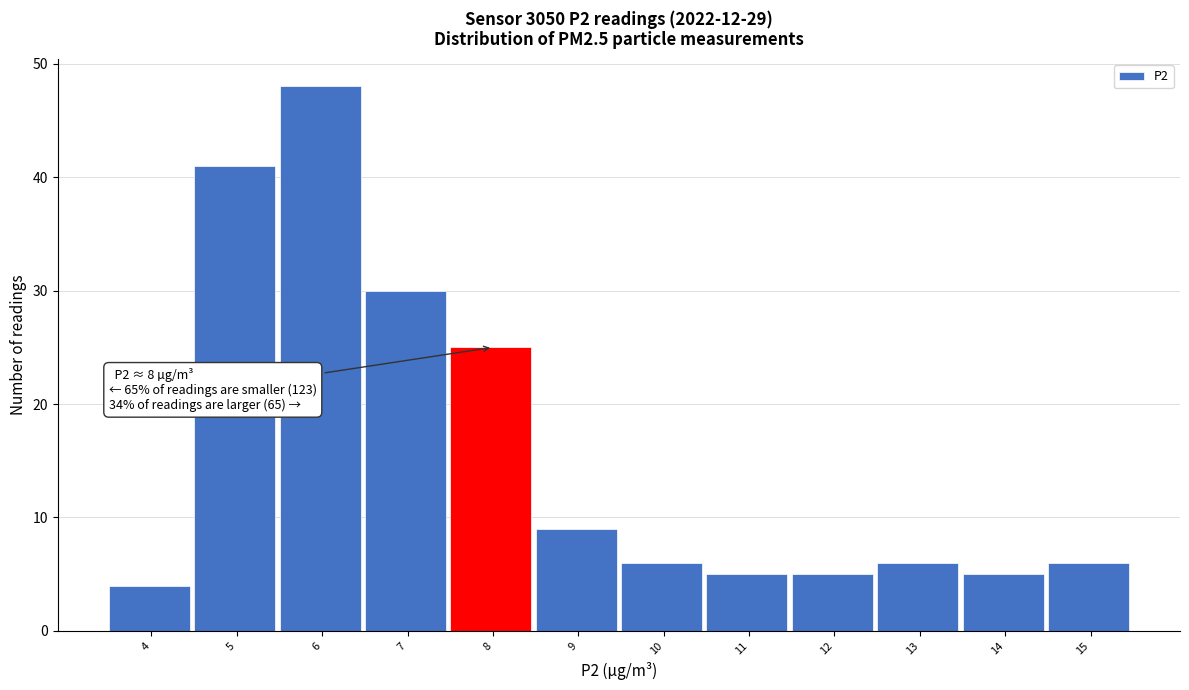

Reading left to right, transcribe all the data shown in this chart.

4=4	5=41	6=48	7=30	8=25	9=9	10=6	11=5	12=5	13=6	14=5	15=6